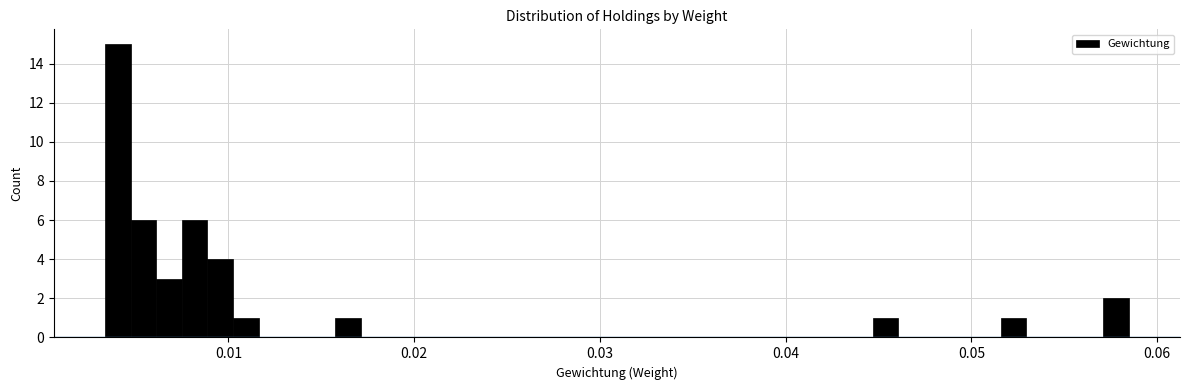

Read against the x-axis, roughly where is the centre of the tallest bar?

0.004